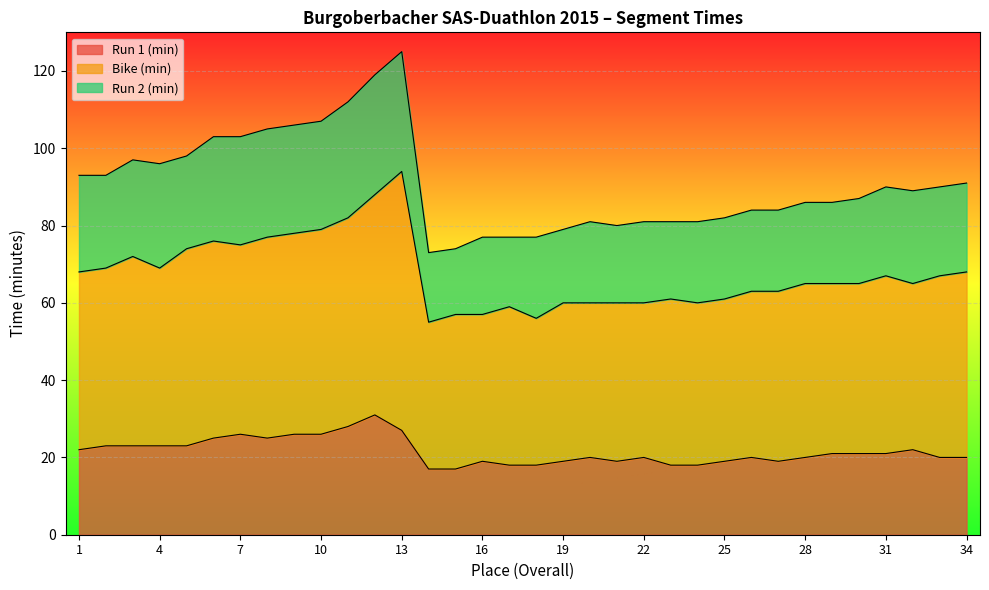

Is it true that Run 1 (min) equals 6 at 16?

False